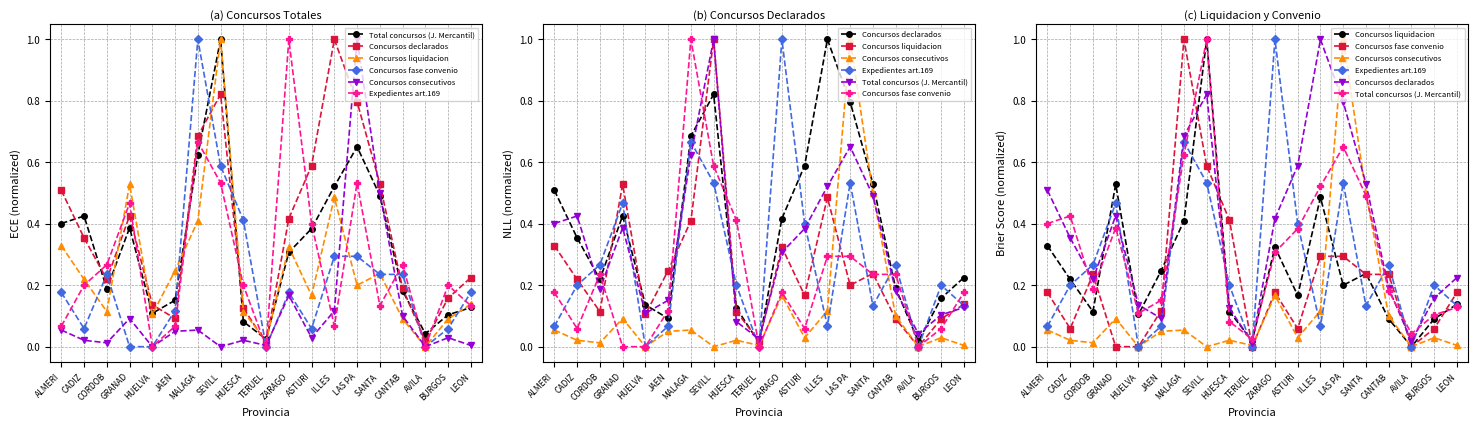

Rank the series at ASTURI from highest to lowest value.

Concursos declarados, Expedientes art.169, Total concursos (J. Mercantil), Concursos liquidacion, Concursos fase convenio, Concursos consecutivos